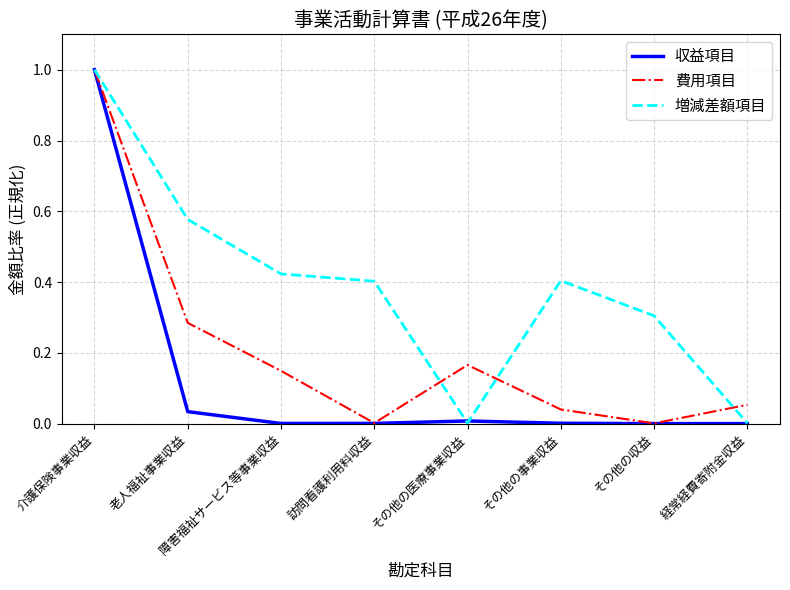

Which series has the widest spread of values?

収益項目